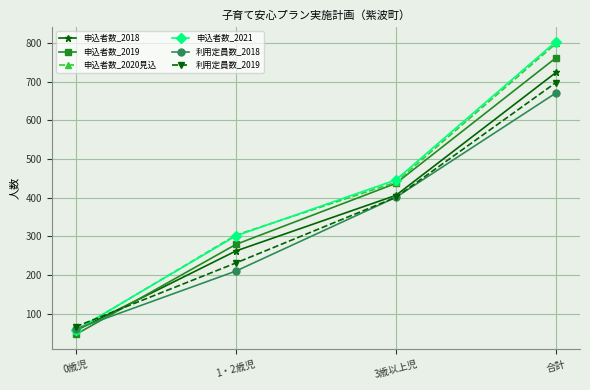

How many data points in 申込者数_2021 are less than 446?

2